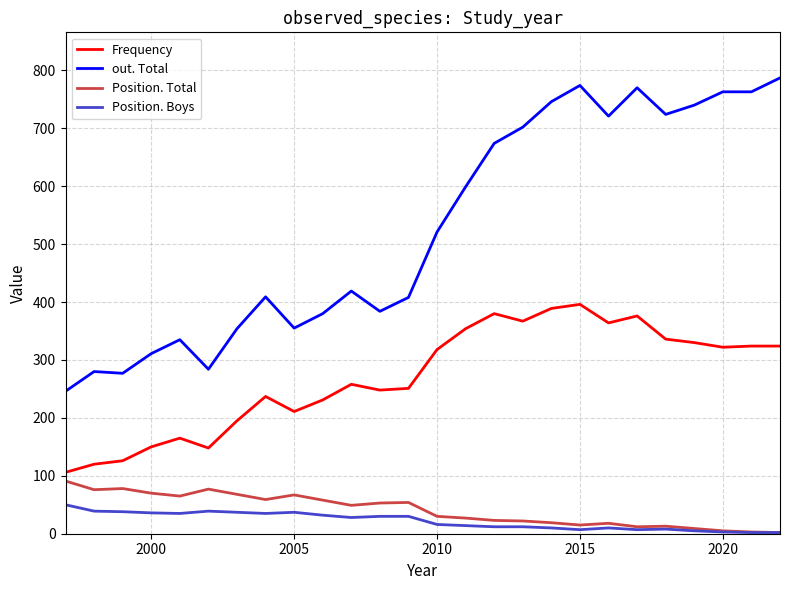

At how many categories does at least one series exceed 399?

16